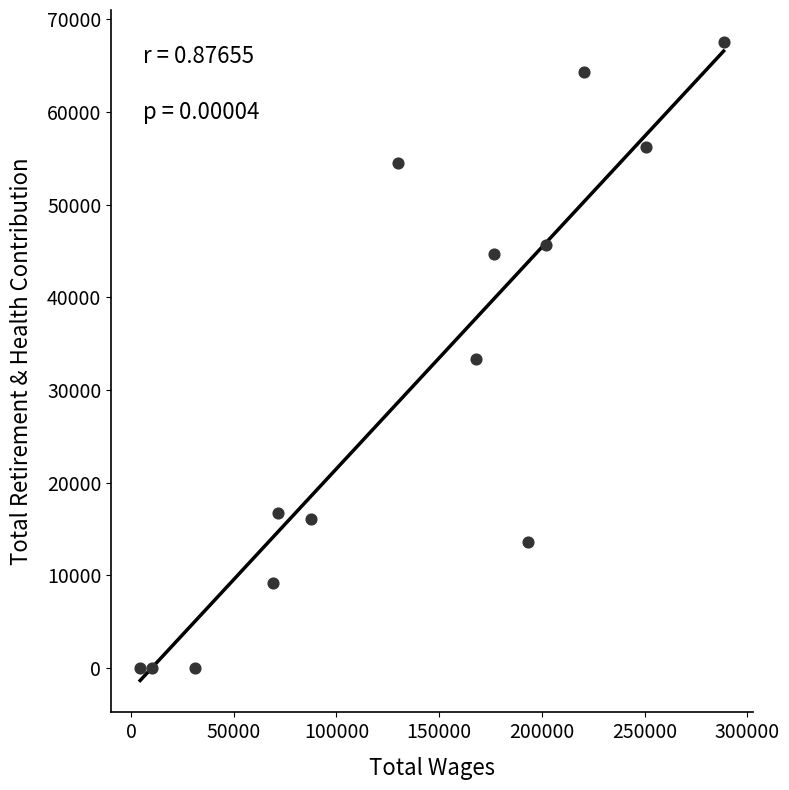

What is the range of X values (max minus min)?

284084